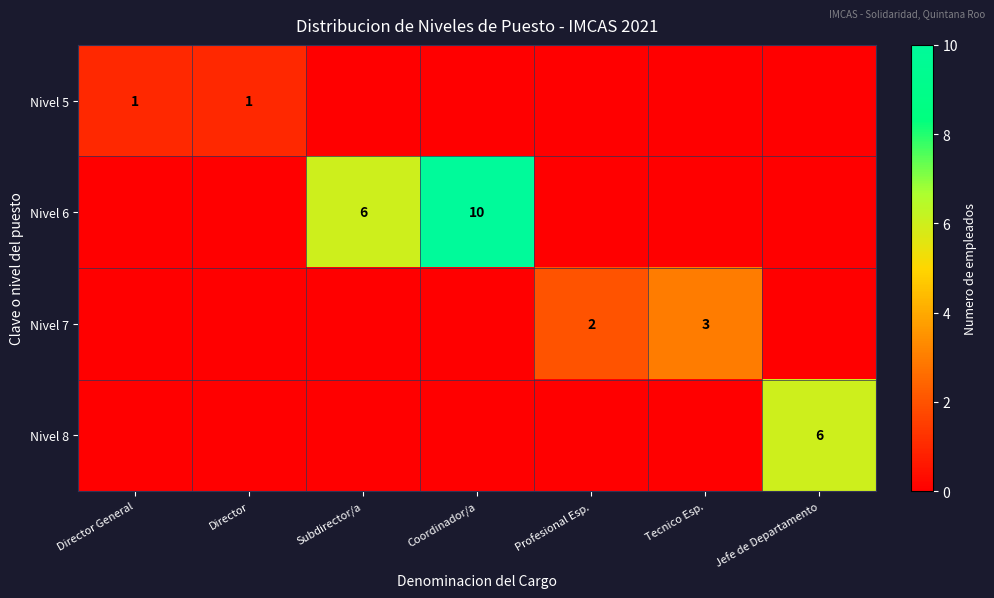

What is the spread (max minus min) of values at Tecnico Esp.?

3